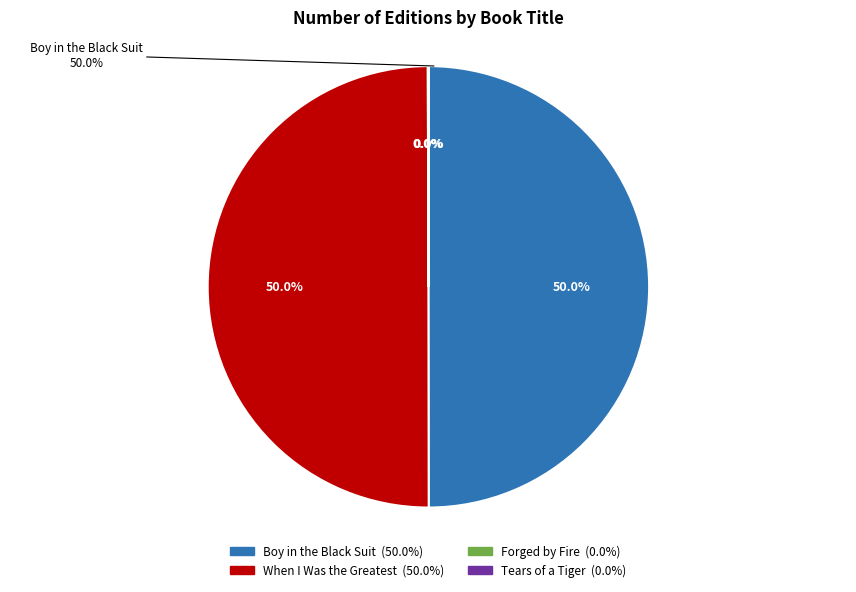

To the nearest percent, what is the difference between the Tears of a Tiger and Boy in the Black Suit slice percentages?

50%